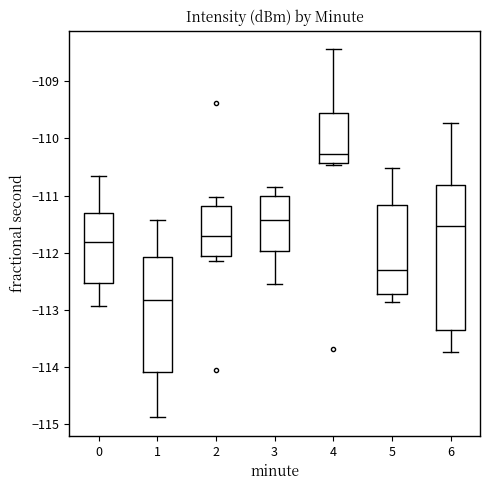

Which box's median line is the highest?

4